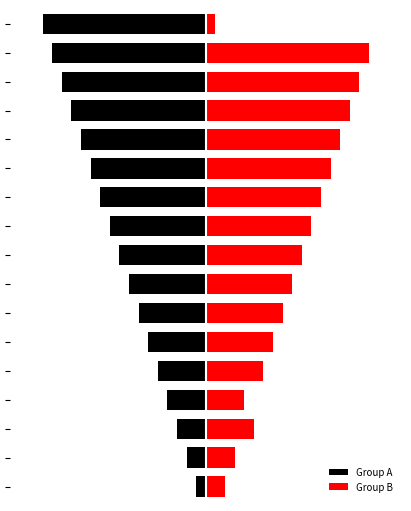

What is the sum of the Group A values at 6 and 10?

-10.6